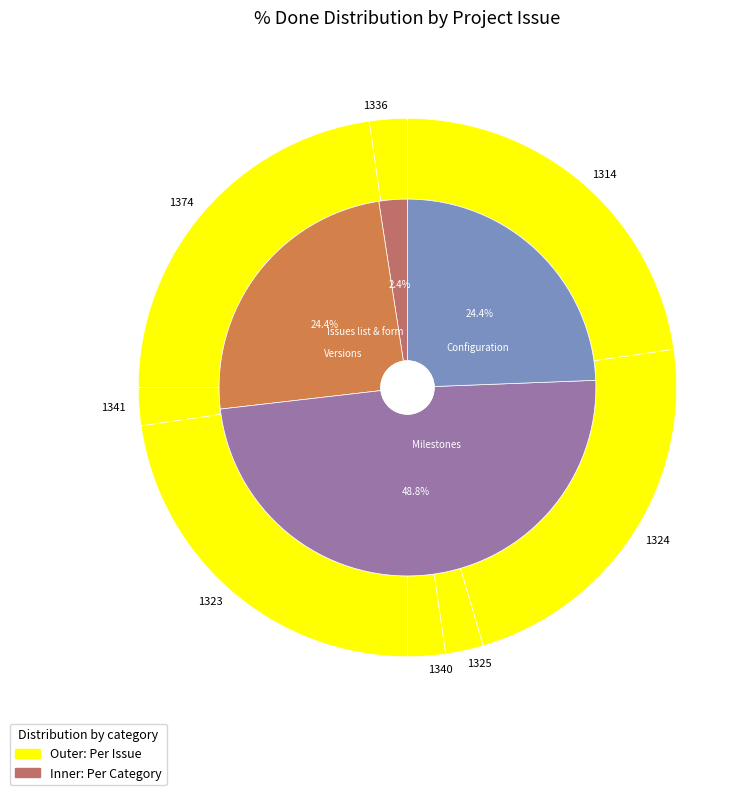

Count the number of slices in the pie.

8